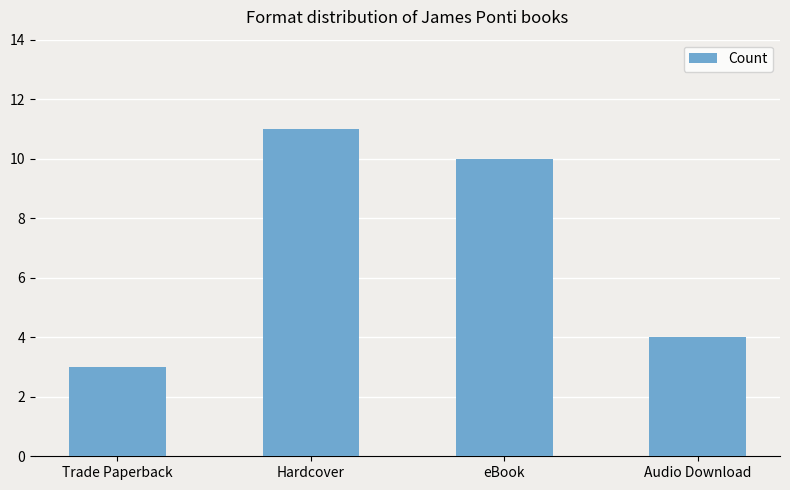

What is the label of the 3rd bar from the right?

Hardcover